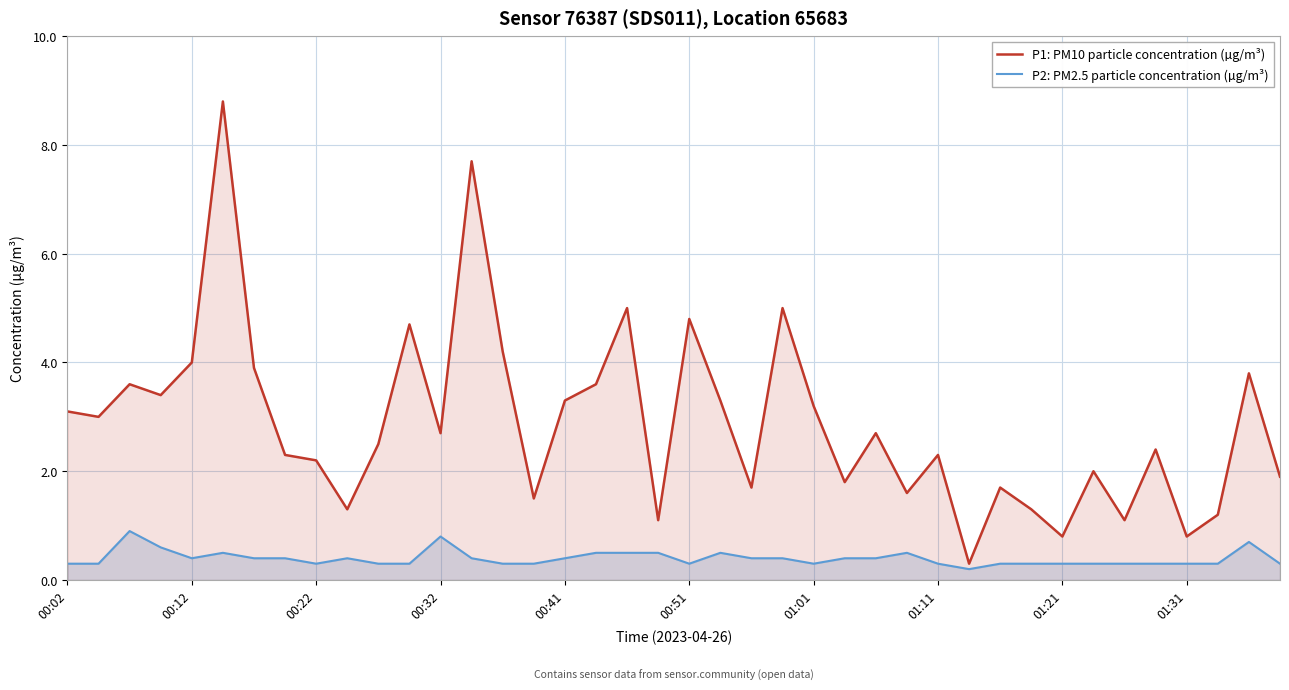

What is the sum of the P1: PM10 particle concentration (µg/m³) values at 30 and 19?

2.8